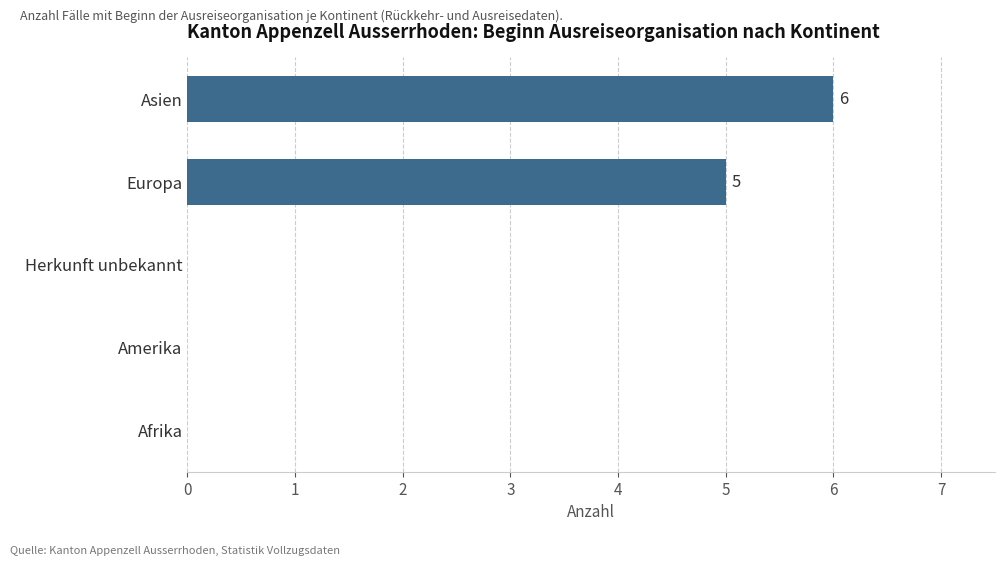

True or false: the data shows -4 at Afrika.

False